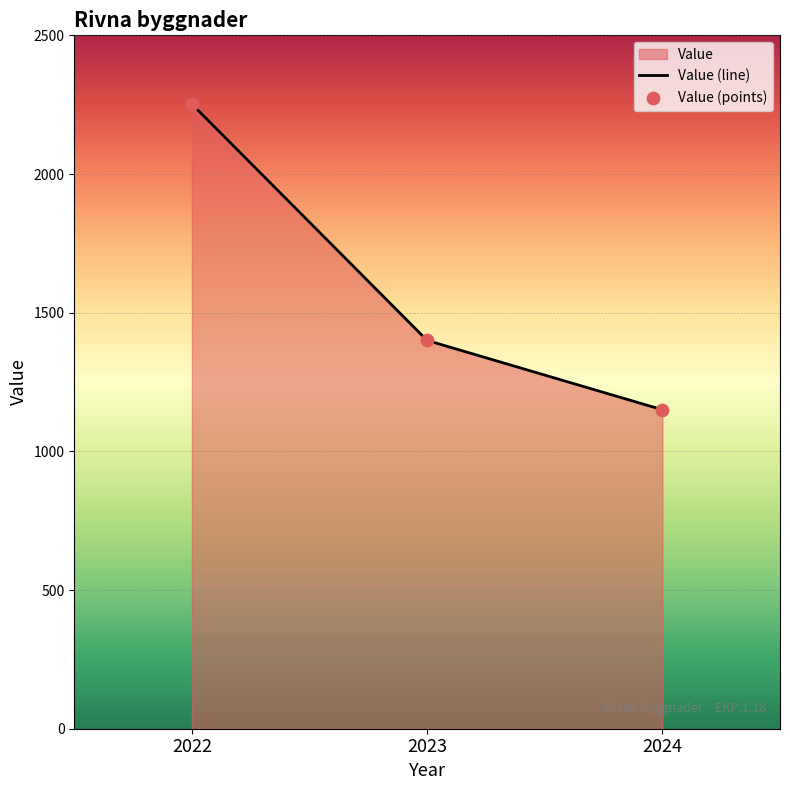

At which category is the sum across all series the highest?

2022